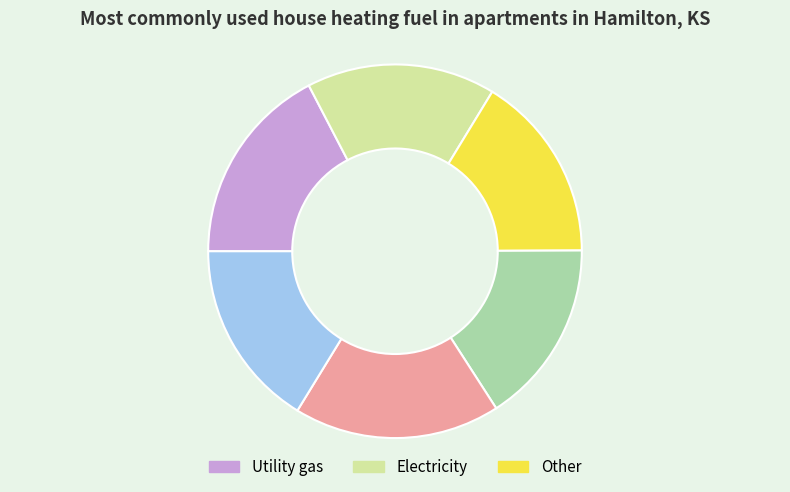

Is there a majority slice in this chart?

No